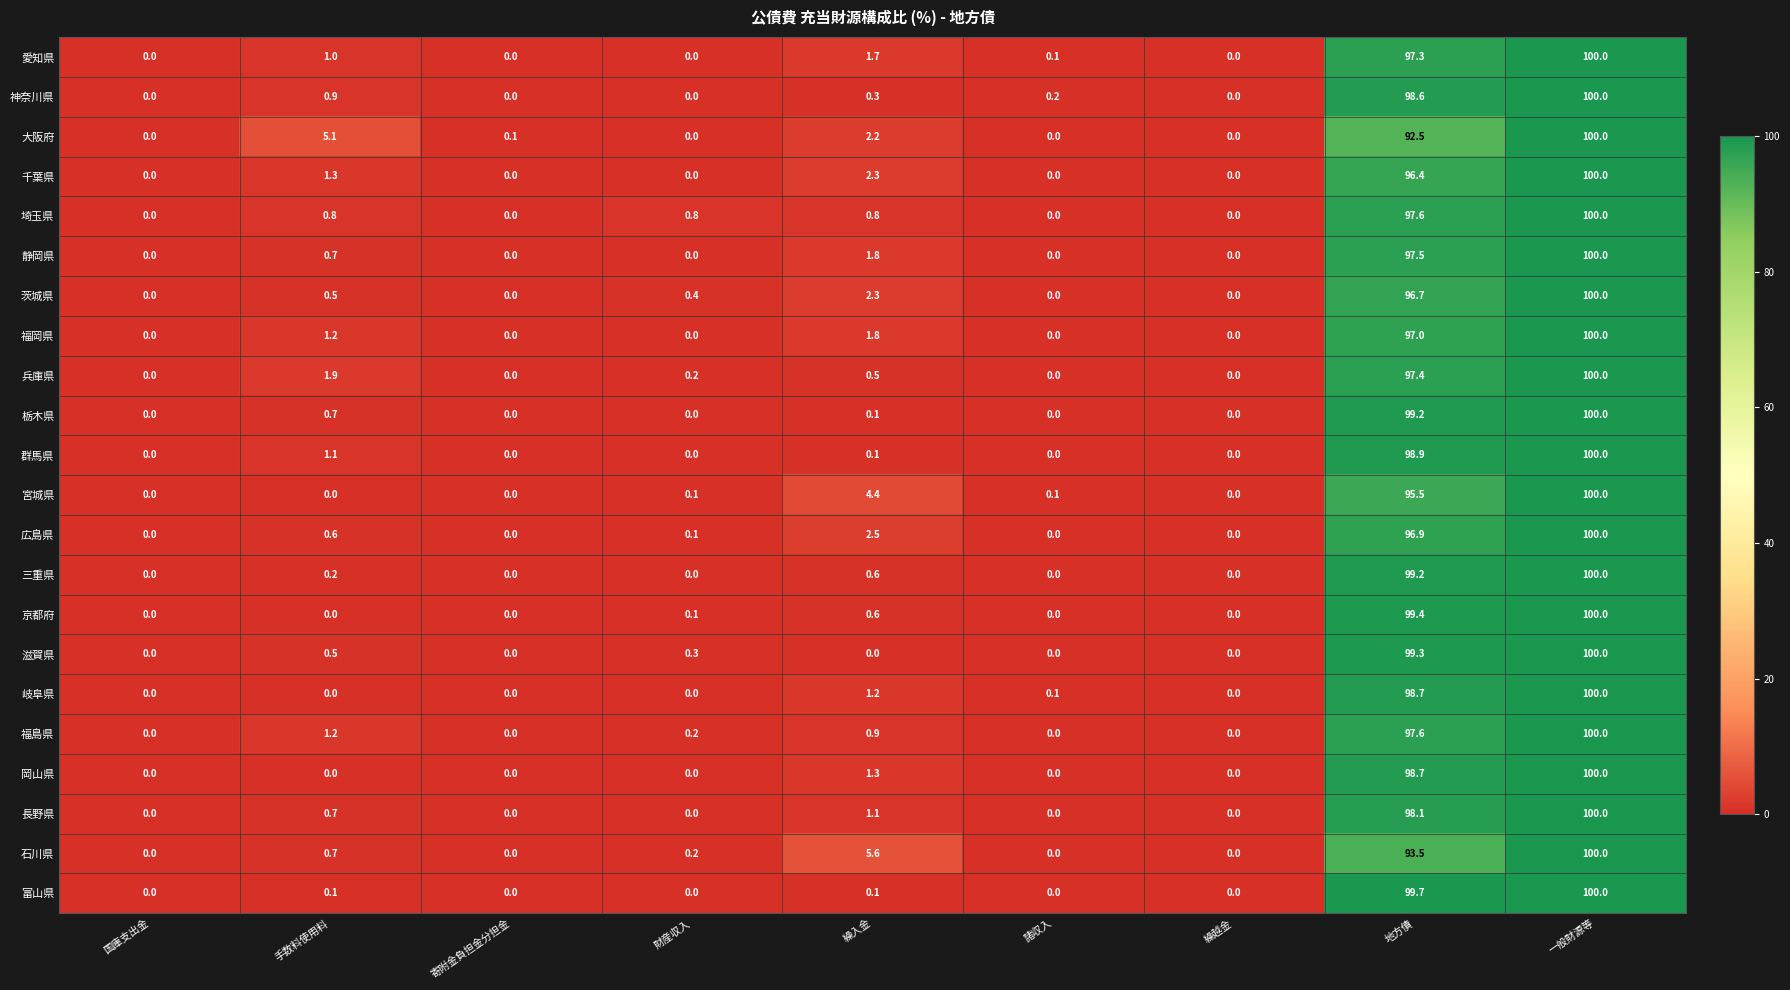

What is the maximum value shown in the chart?

100.0